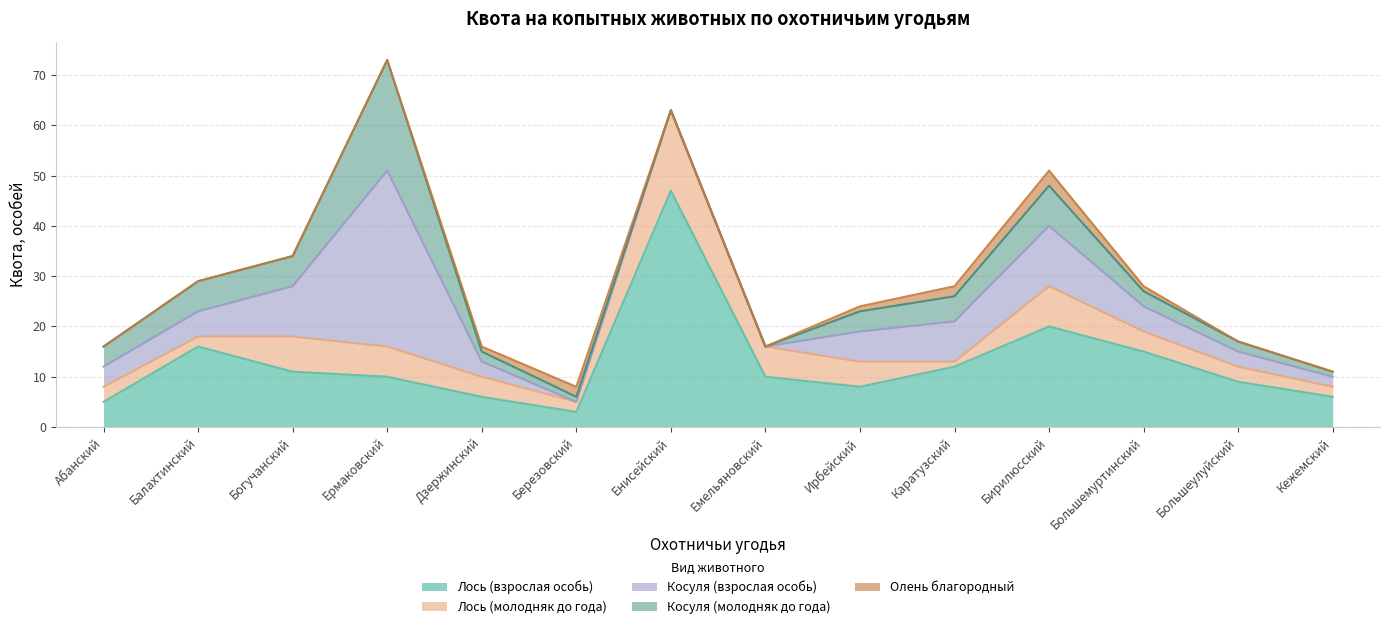

Reading right to left, extract all data points from this chart.

Лось (взрослая особь): 6	9	15	20	12	8	10	47	3	6	10	11	16	5
Лось (молодняк до года): 2	3	4	8	1	5	6	16	2	4	6	7	2	3
Косуля (взрослая особь): 2	3	5	12	8	6	0	0	0	3	35	10	5	4
Косуля (молодняк до года): 1	2	3	8	5	4	0	0	1	2	22	6	6	4
Олень благородный: 0	0	1	3	2	1	0	0	2	1	0	0	0	0